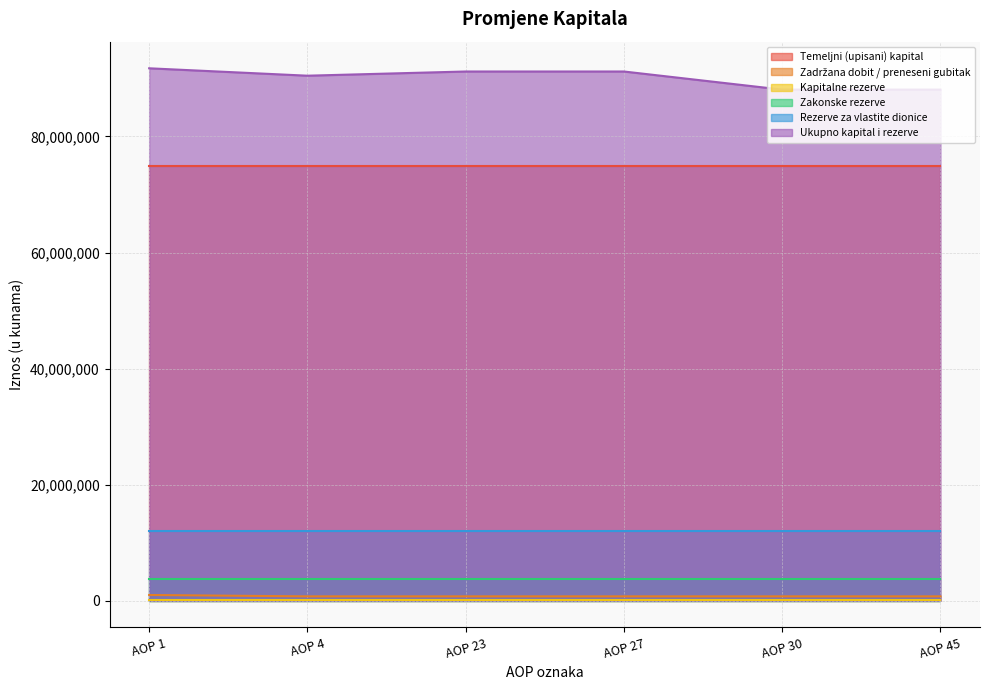

True or false: Kapitalne rezerve and Zadržana dobit / preneseni gubitak intersect in this chart.

False